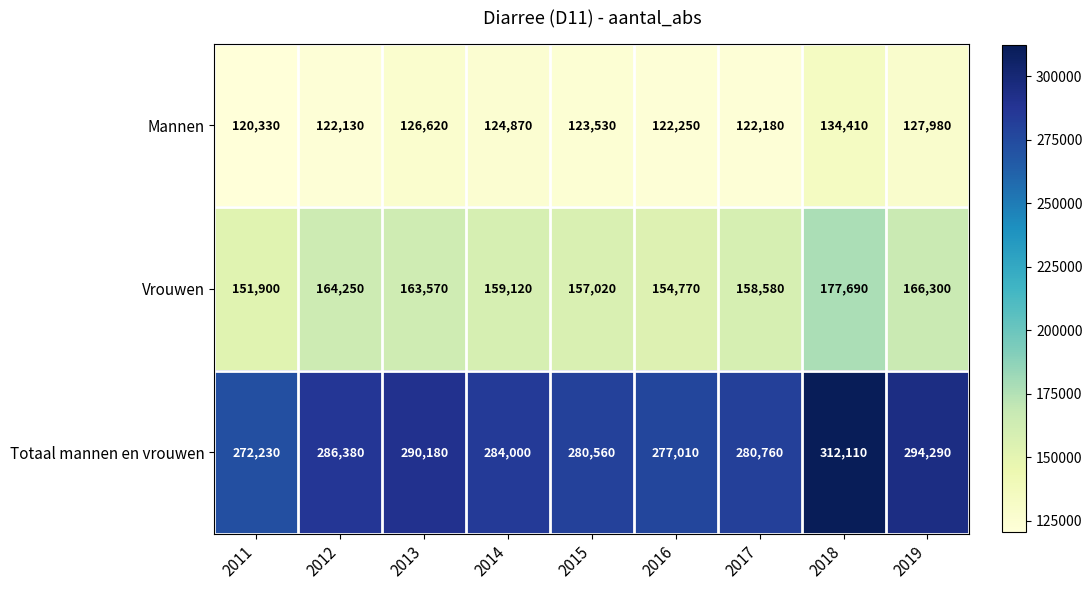

Which category has the highest value in the Mannen series?

2018